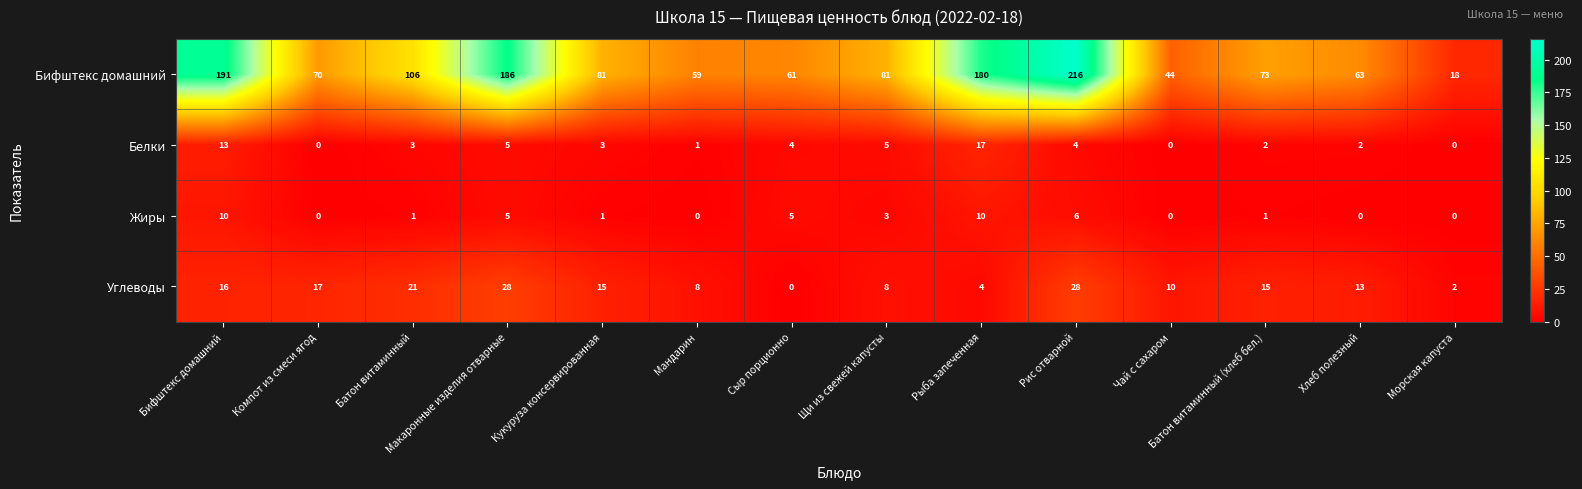

What is the total value across all series at Кукуруза консервированная?

100